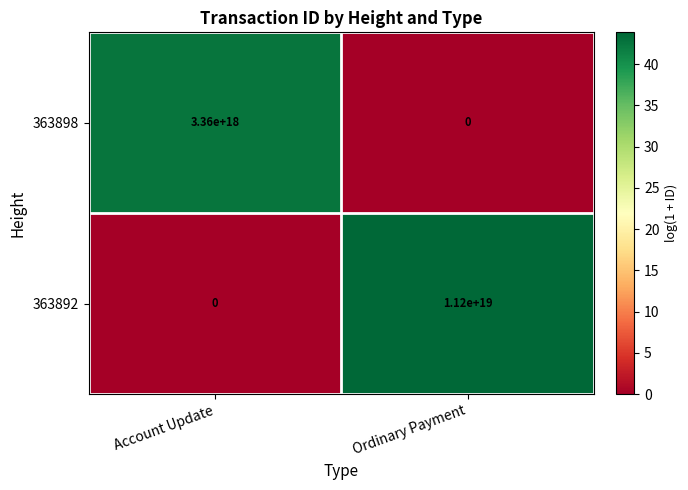

True or false: 363892 has a value of 11200000000000000000 at Ordinary Payment.

True